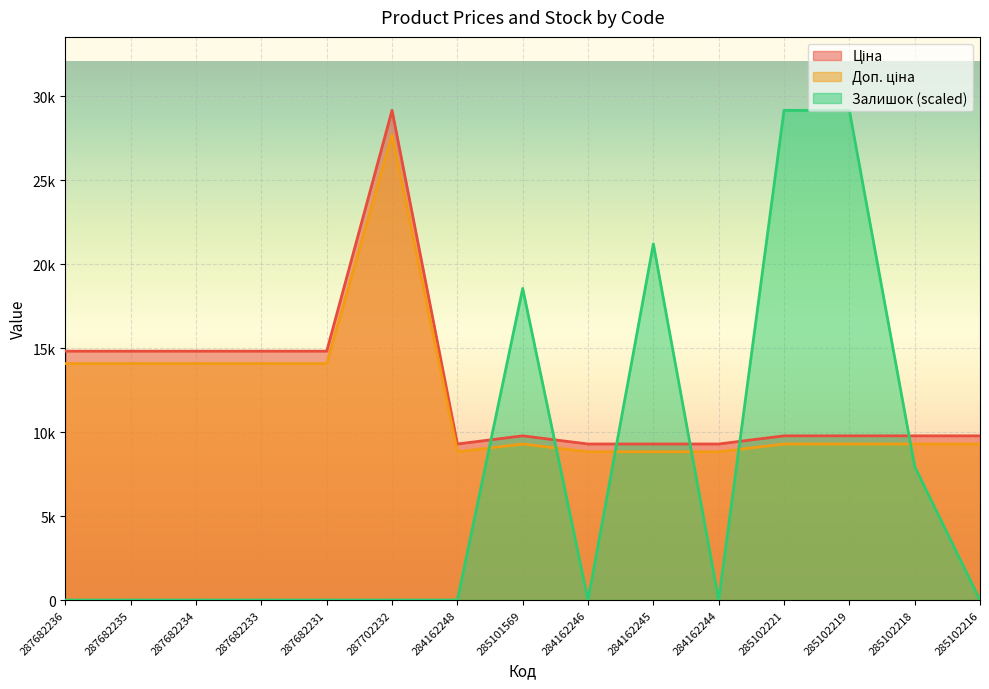

What position from the left is 285102218?

14